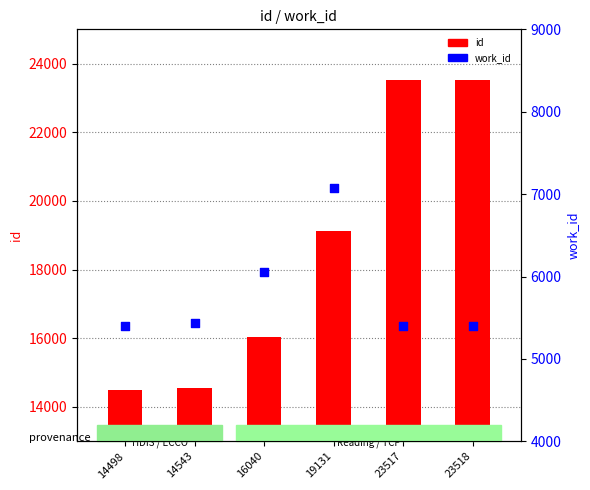

Which series contains the highest Y value?

id